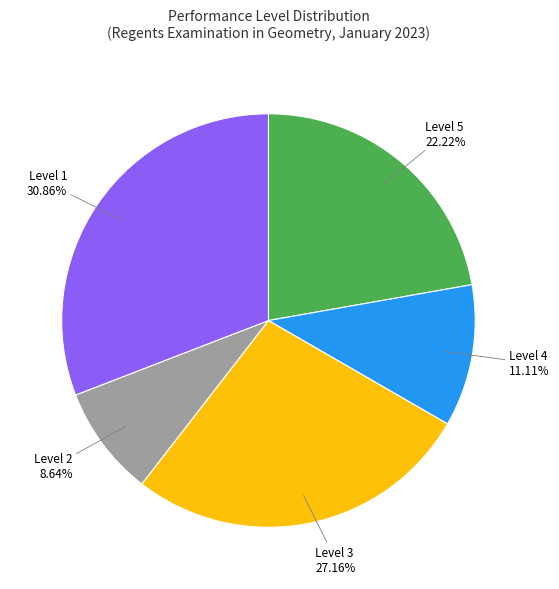

To the nearest percent, what portion does Level 3 represent?

27%